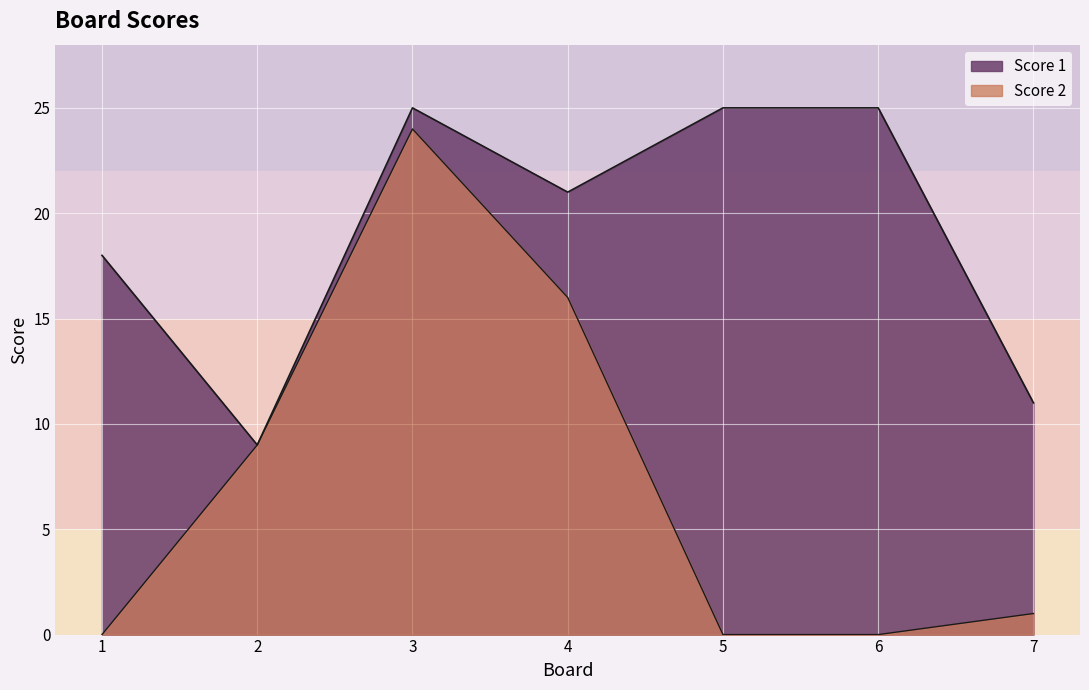

True or false: Score 2 and Score 1 intersect in this chart.

False